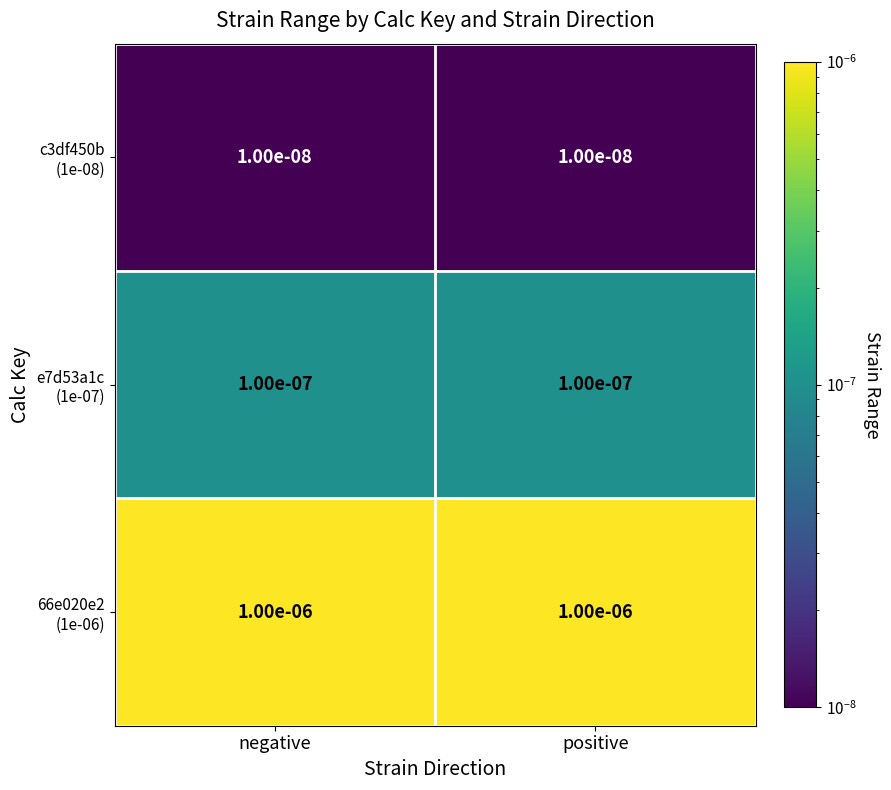

How many data points does each series have?

2